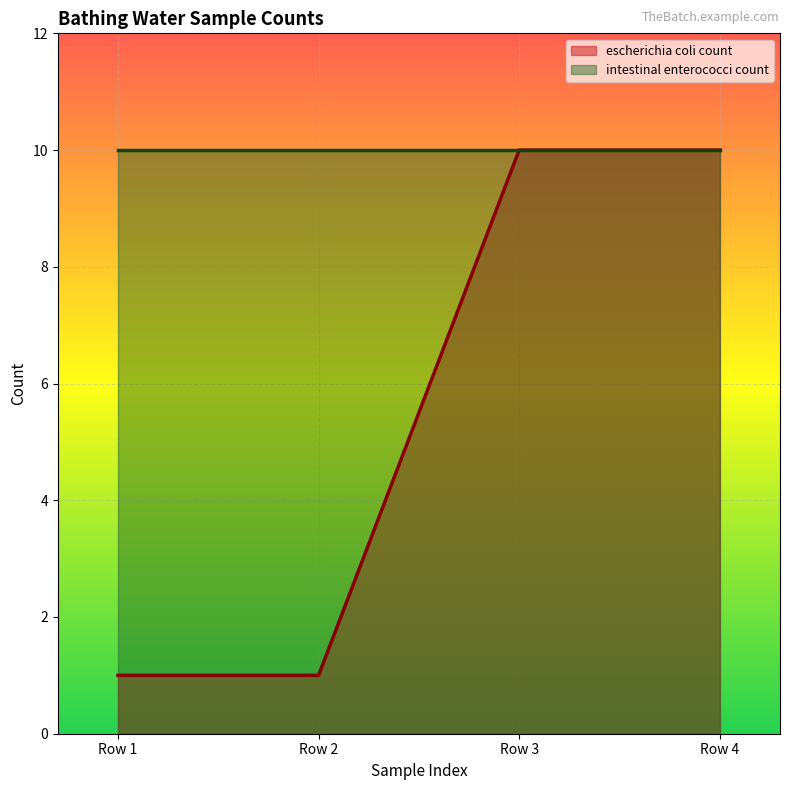

Count the values in the range 1 to 10.

4